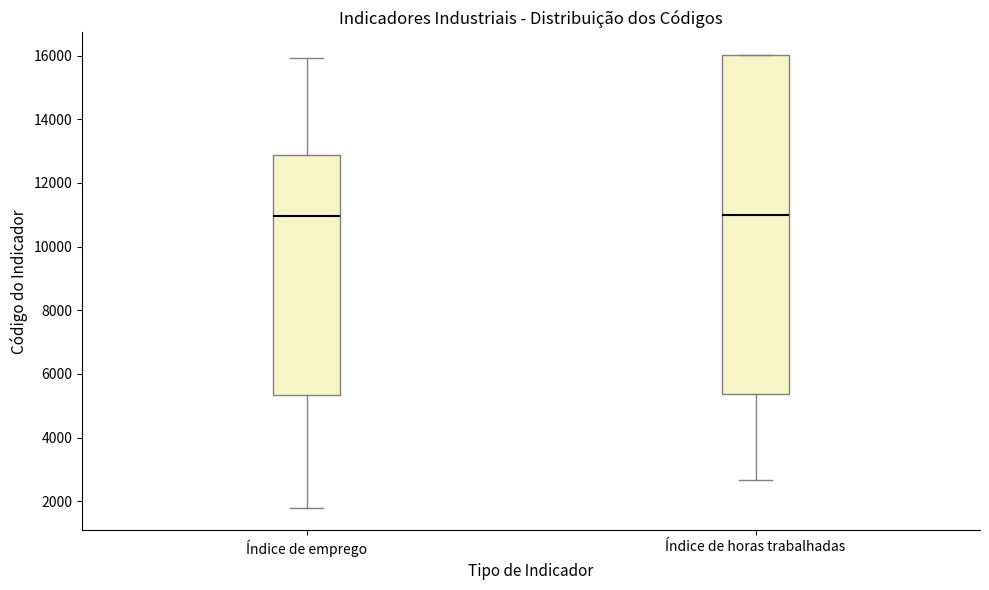

Reading left to right, transcribe this box plot: for each box, give where its median line is, the range the box spans, and where its two whiskers end, as read against the y-axis. The values are not printed on the chart, so give them approximately, as read against the axis.

Índice de emprego: median 11000, box 5400 to 12800, whiskers 1800 to 16000
Índice de horas trabalhadas: median 11000, box 5400 to 16000, whiskers 2600 to 16000